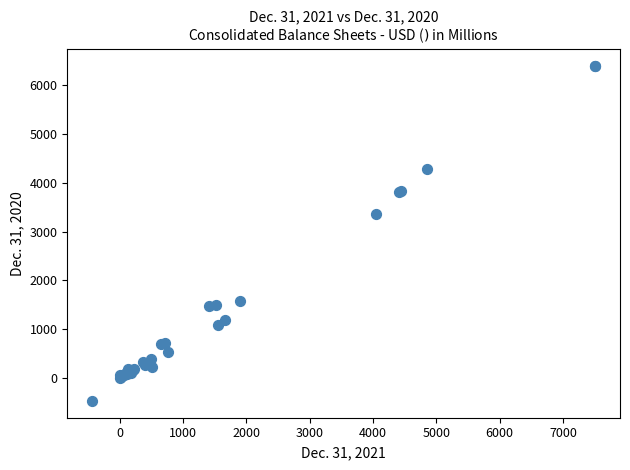

What Y value in the scatter plot is closest to 2964?

3354